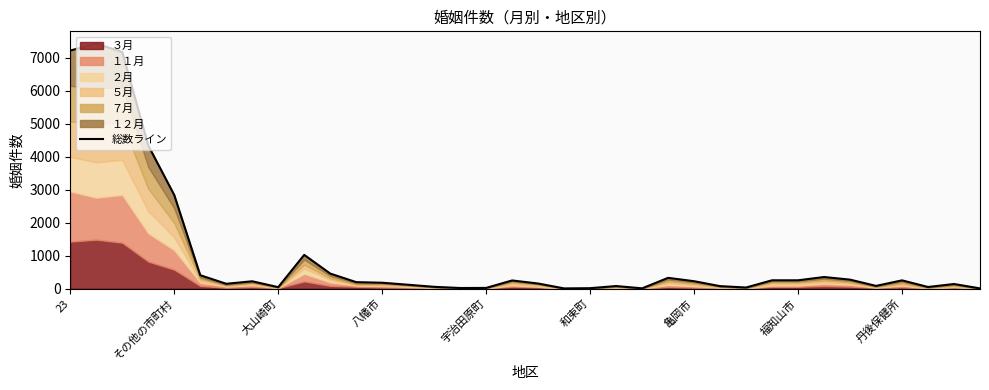

The value at 29 is 500. True or false?

False